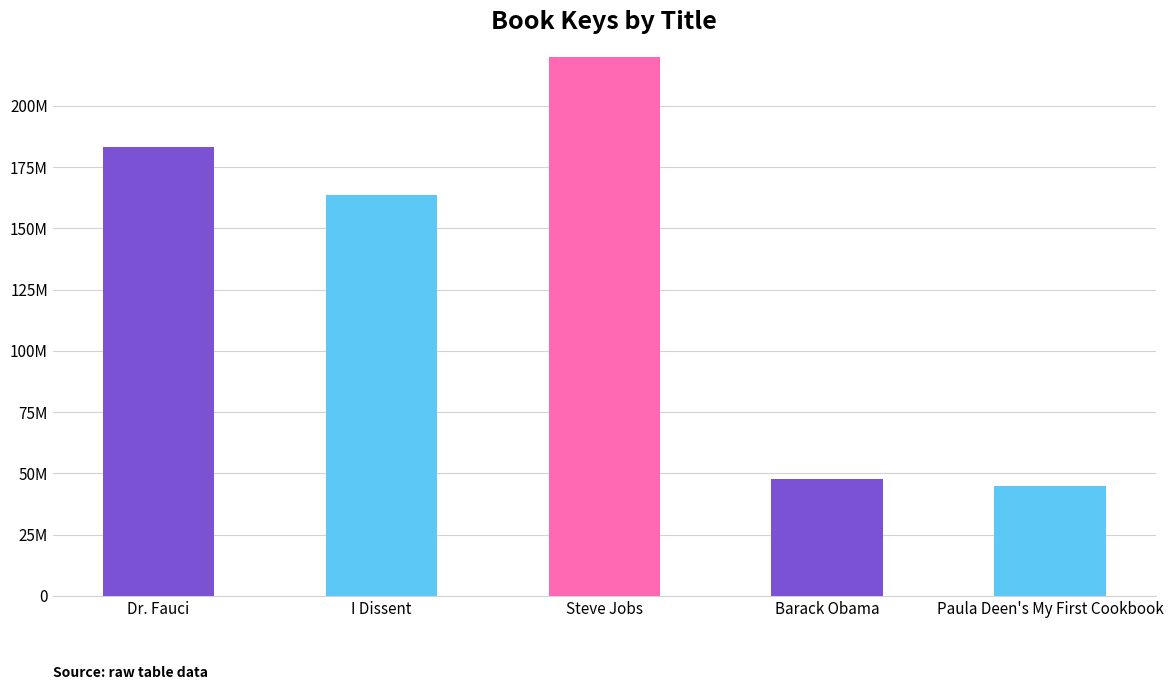

What position from the right is Paula Deen's My First Cookbook?

1